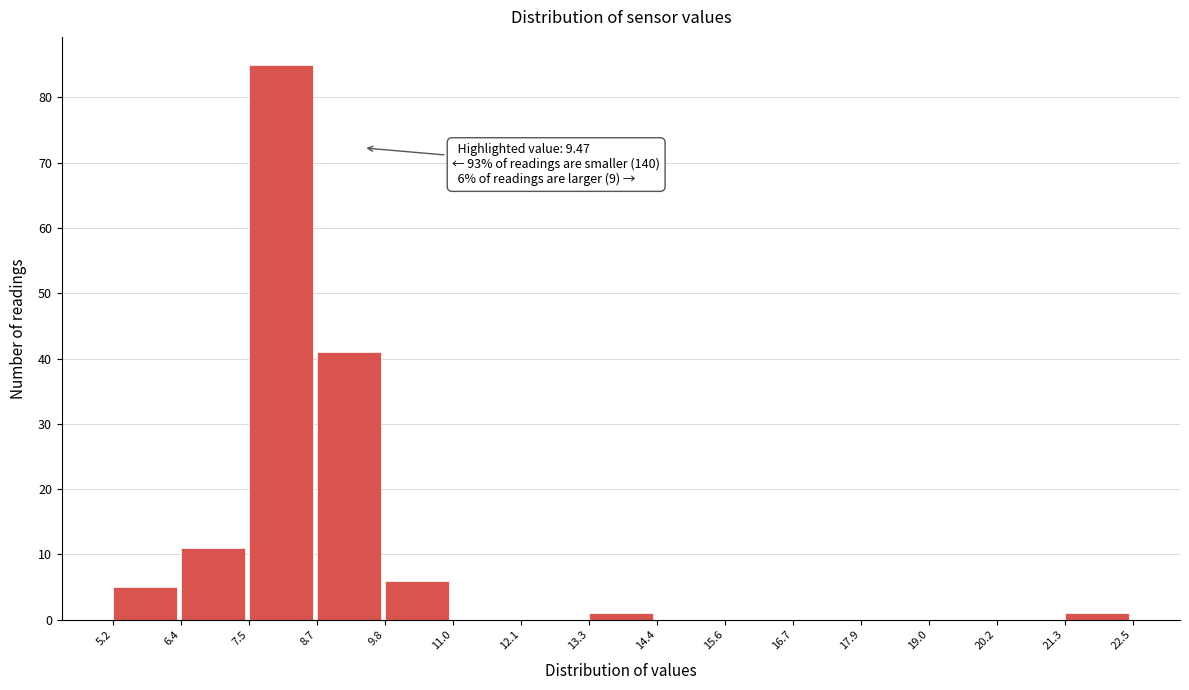

Over which range of the x-axis is the bar tallest?

7.5 to 8.7